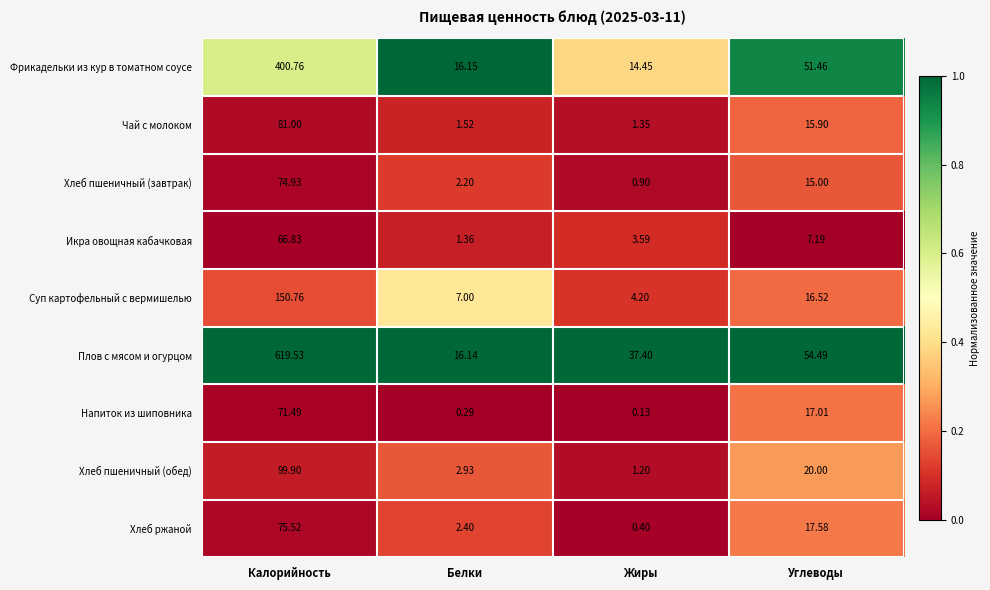

Is the value of Икра овощная кабачковая at Жиры greater than the value of Хлеб ржаной at Углеводы?

No